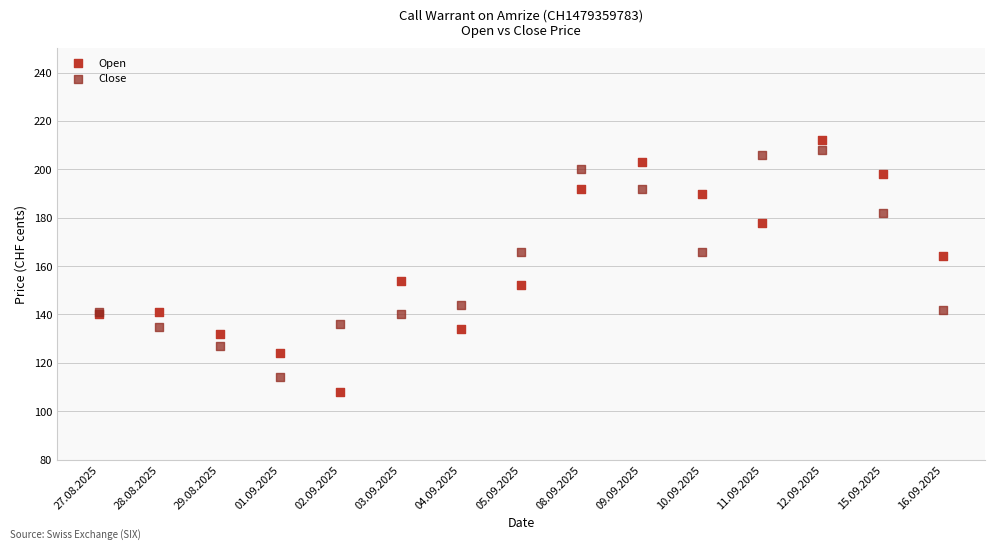

Which series reaches the maximum Y coordinate?

Open